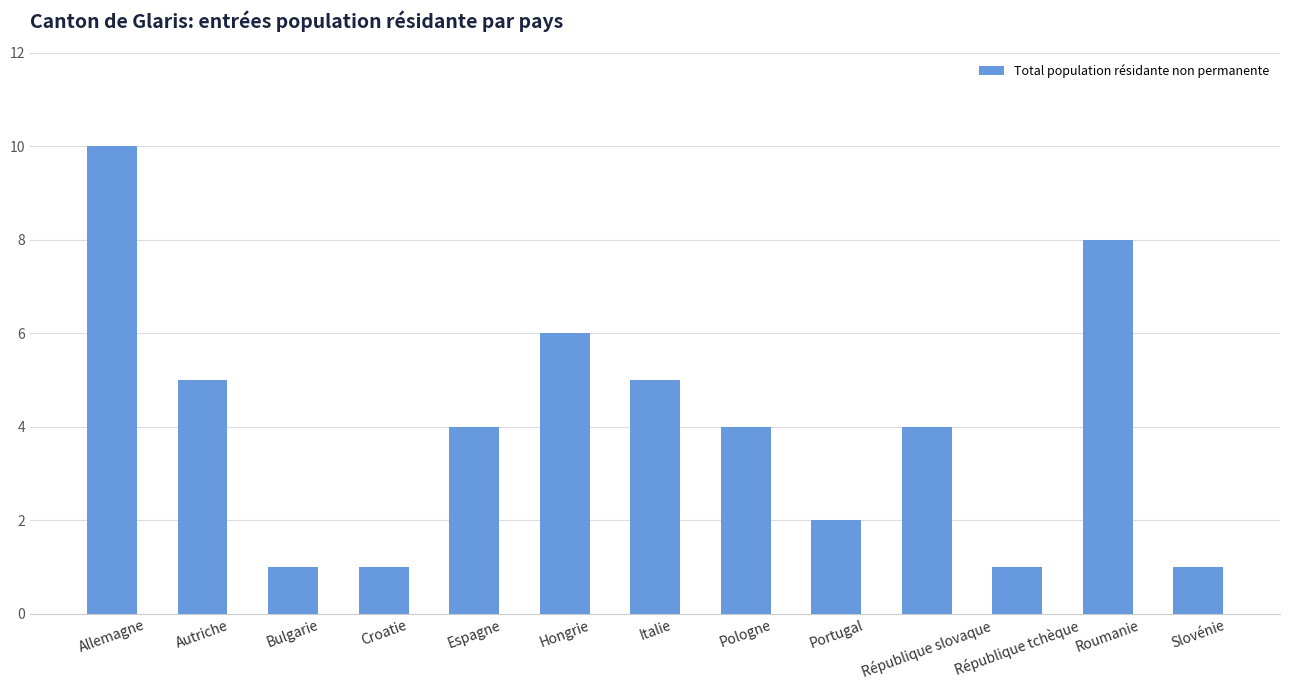

What is the label of the 1st bar from the right?

Slovénie